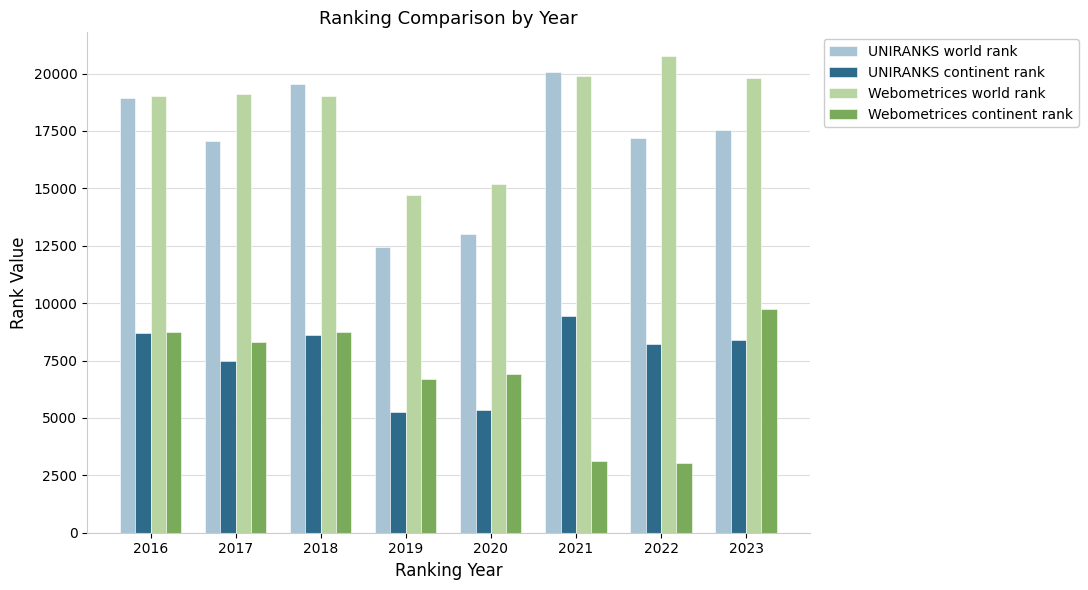

What is the difference between the Webometrices continent rank values at 2023 and 2016?

977